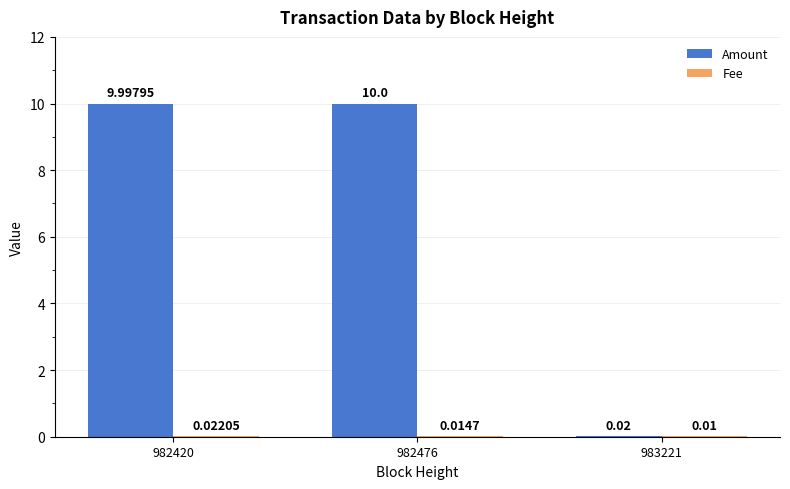

What is the total value across all series at 982420?

10.0